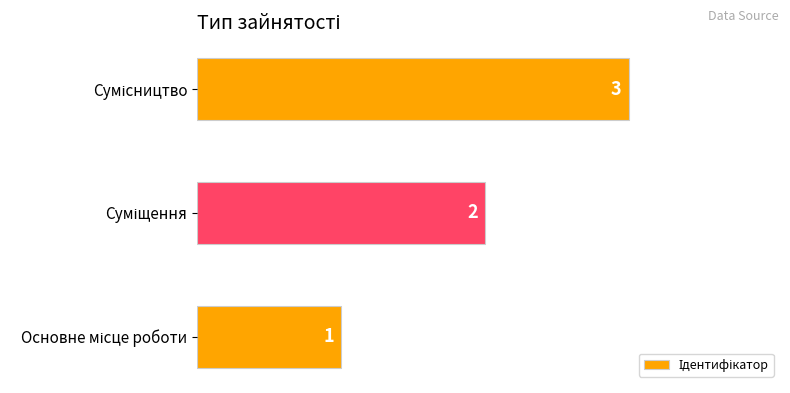

What is the maximum value shown in the chart?

3